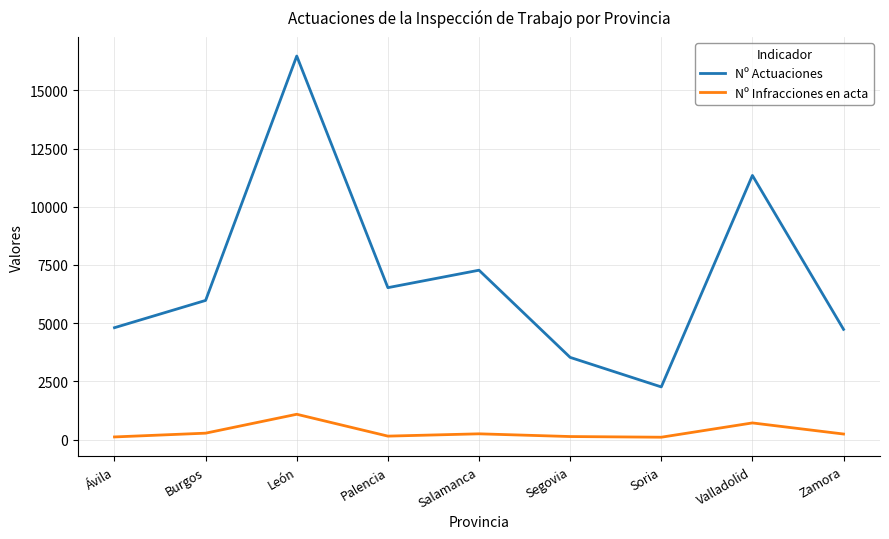

In Nº Actuaciones, how many points are lower than both neighbors (excluding endpoints)?

2